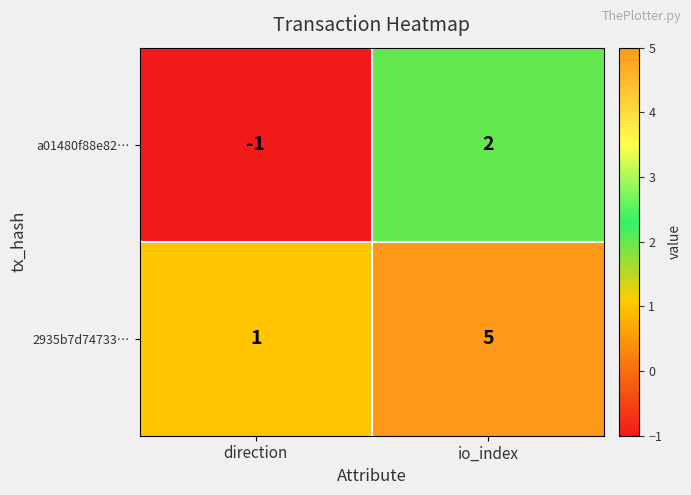

Which series has the widest spread of values?

2935b7d74733…